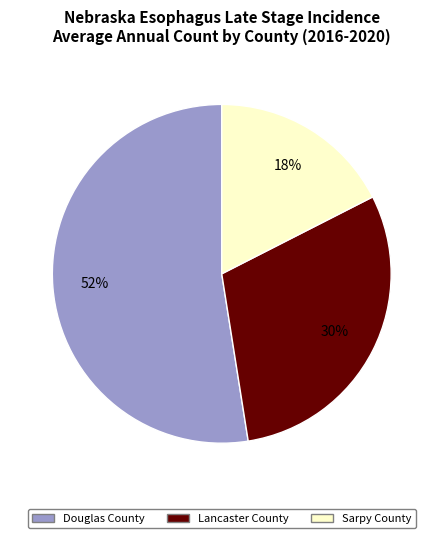

Is it true that Lancaster County is 30% of the pie?

True